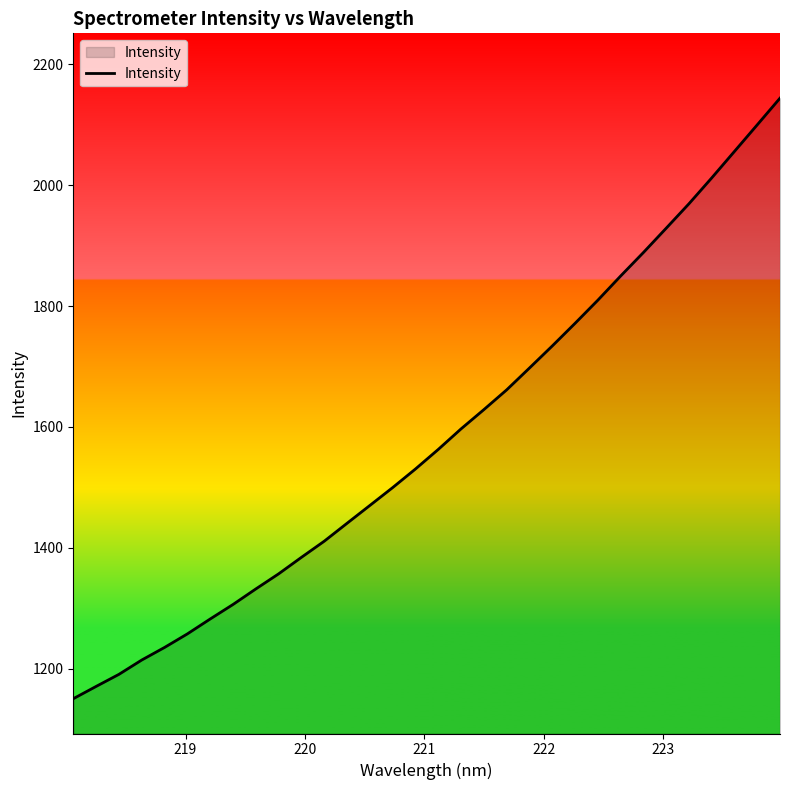

What is the smallest value displayed?

1150.6